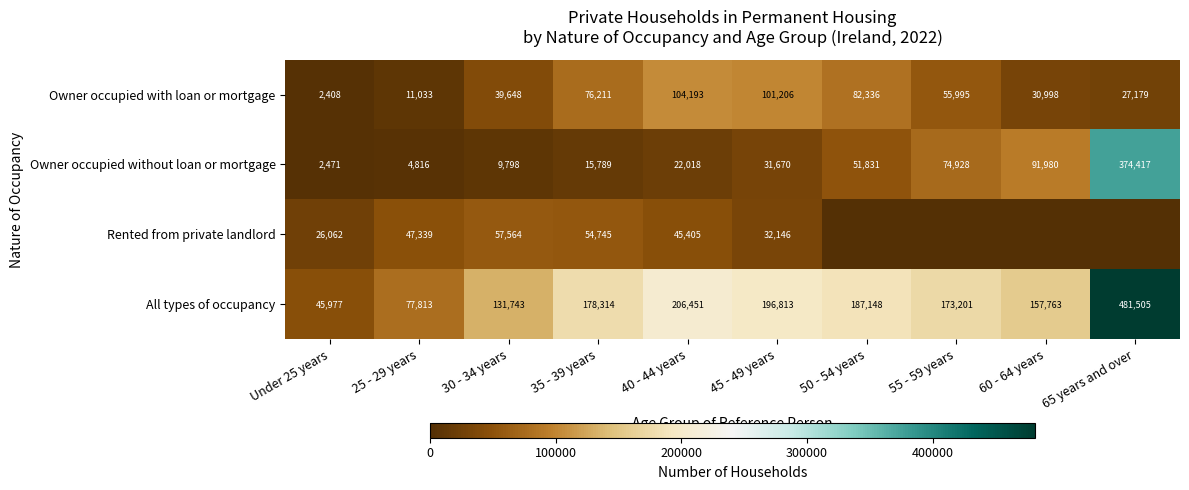

Is the value of Owner occupied with loan or mortgage at 25 - 29 years greater than the value of Owner occupied without loan or mortgage at 35 - 39 years?

No